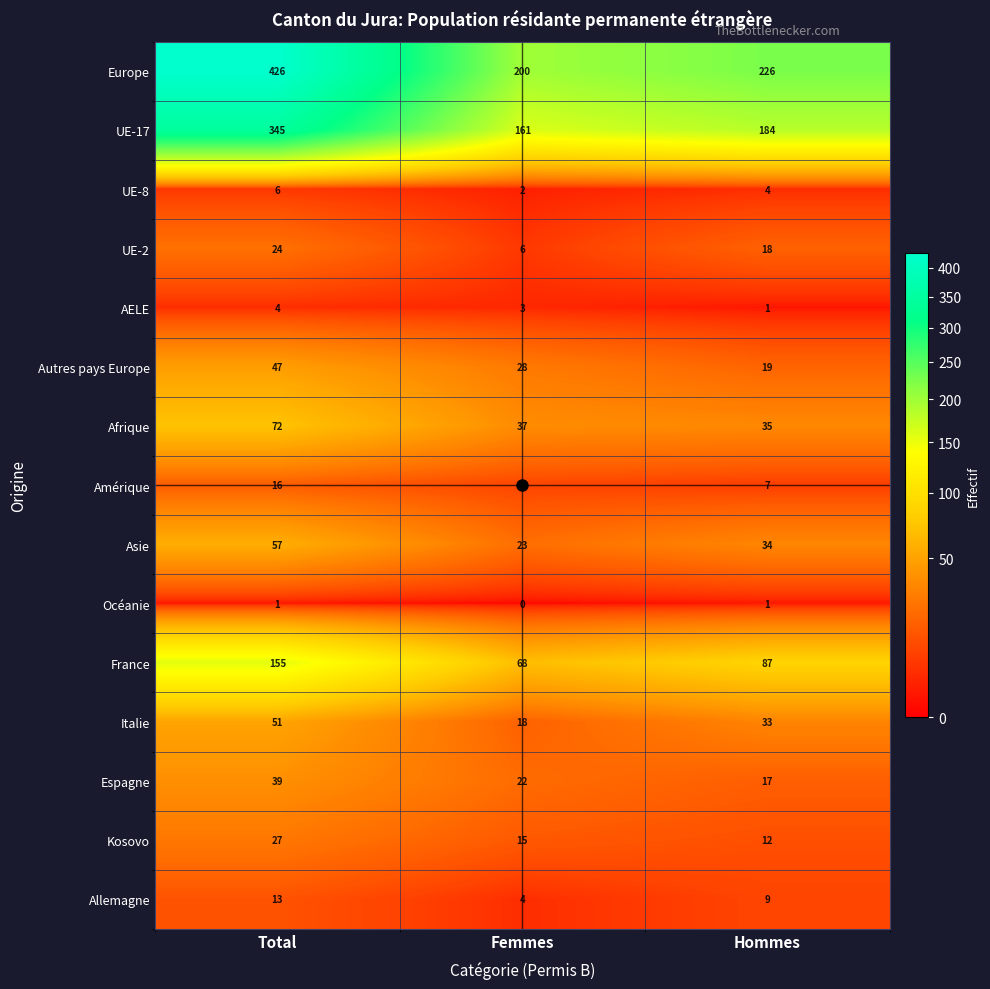

Which series changed the most between Femmes and Hommes?

Europe